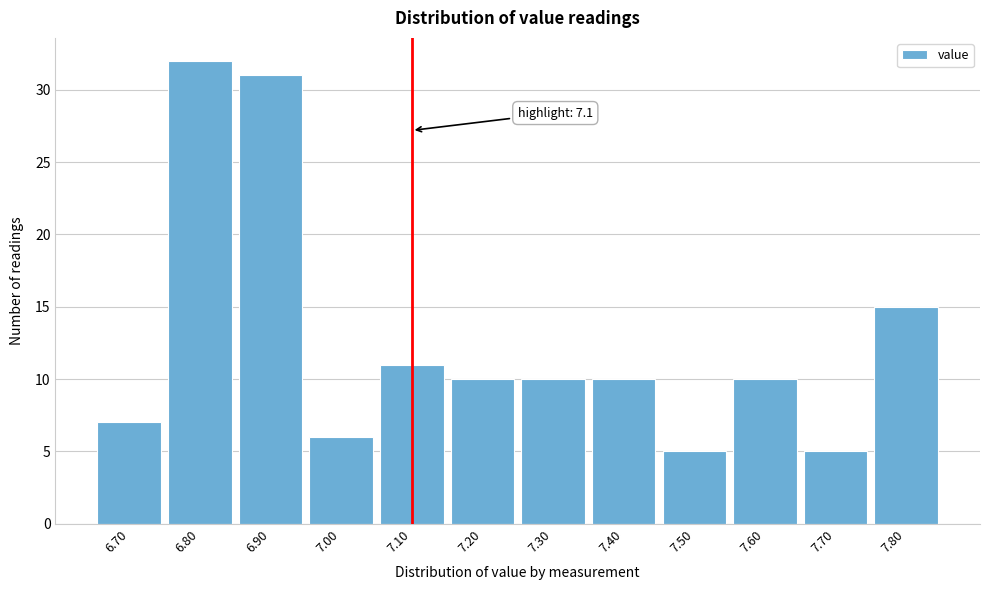

Over which range of the x-axis is the bar tallest?

6.75 to 6.85